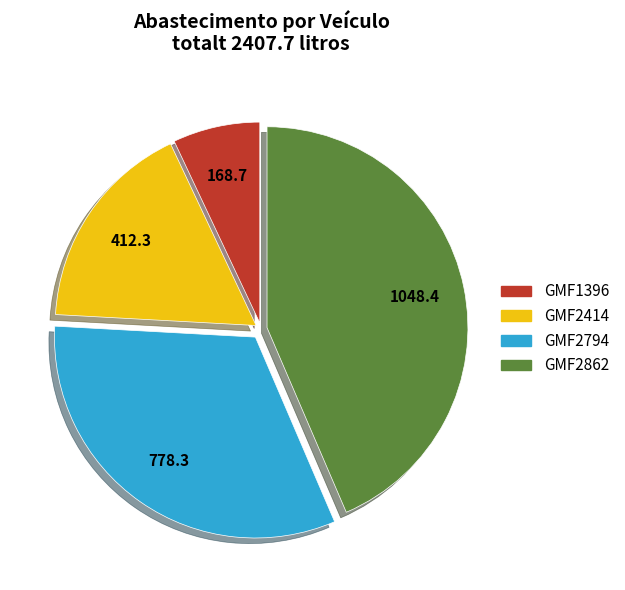

Do GMF2414 and GMF2794 together represent more than half of the pie?

No